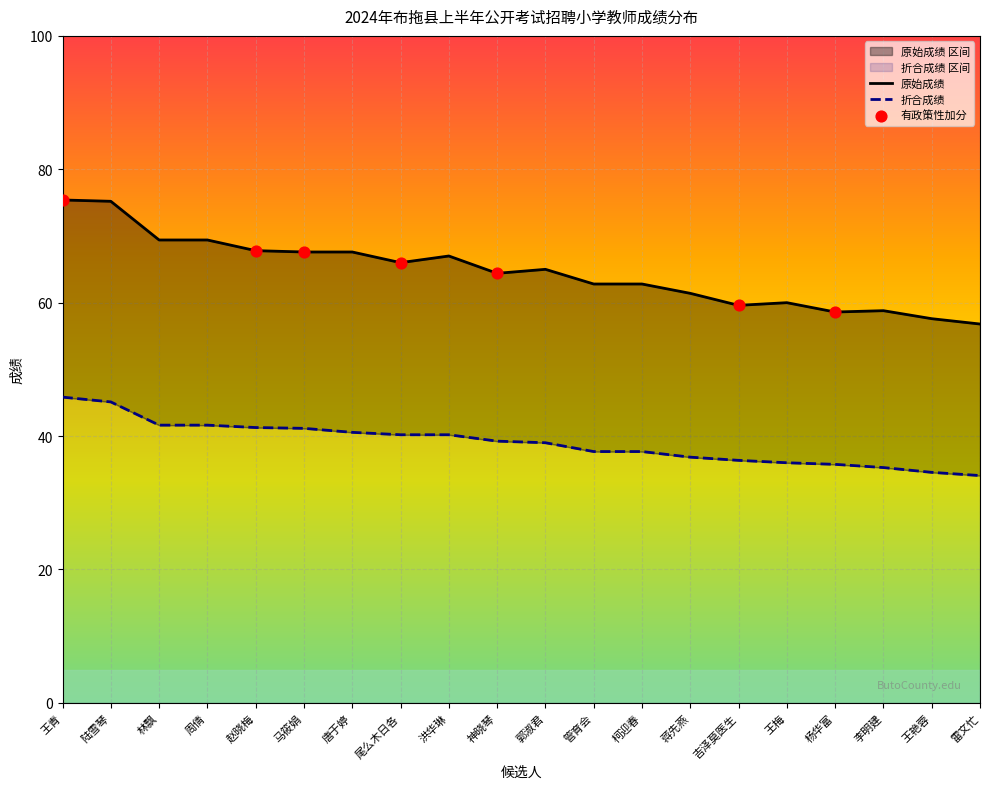

Which series has the largest Y range (max minus min)?

原始成绩